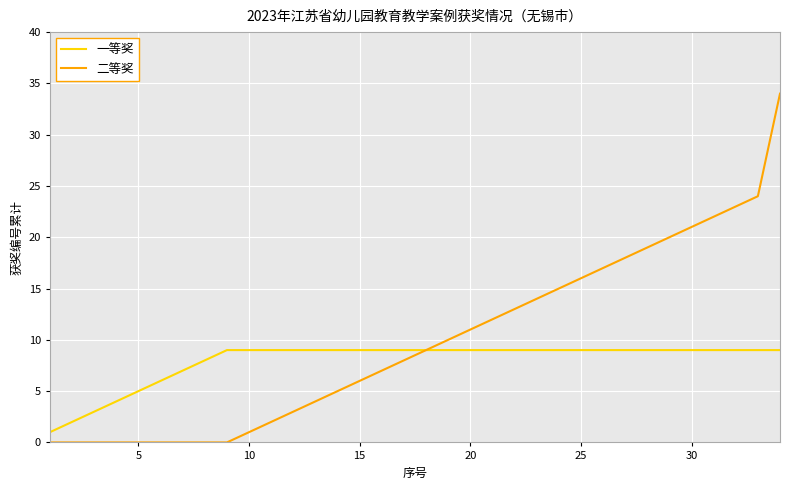

Which series has the largest range (max minus min)?

二等奖